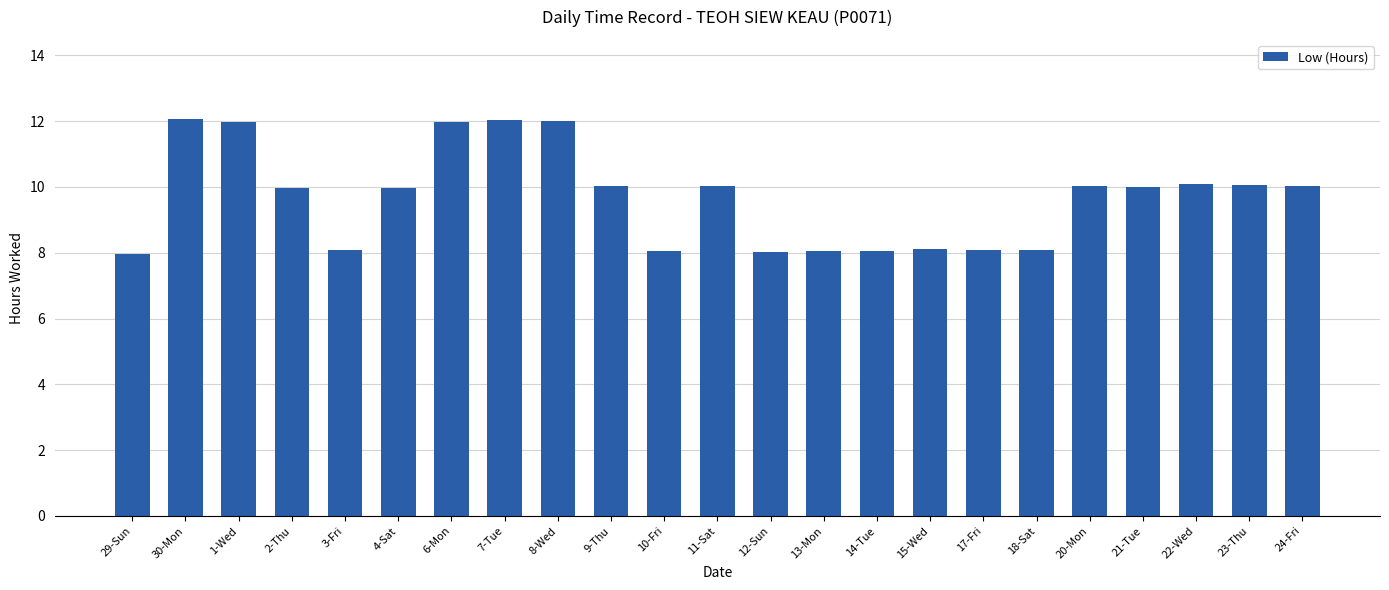

What is the average value?

9.7